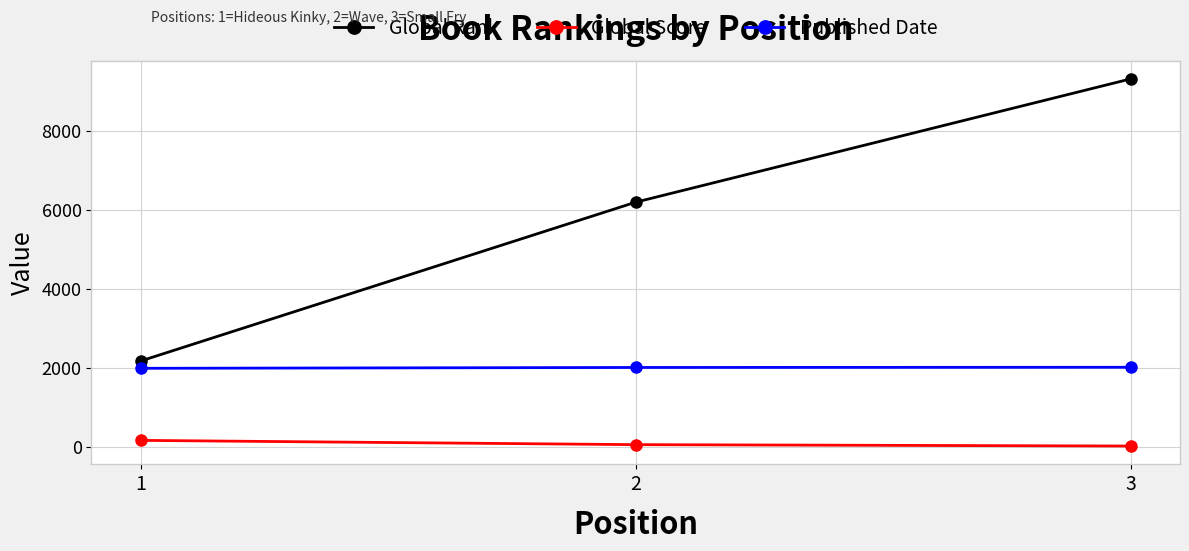

What is the difference between the maximum and second lowest values in the Published Date series?

5